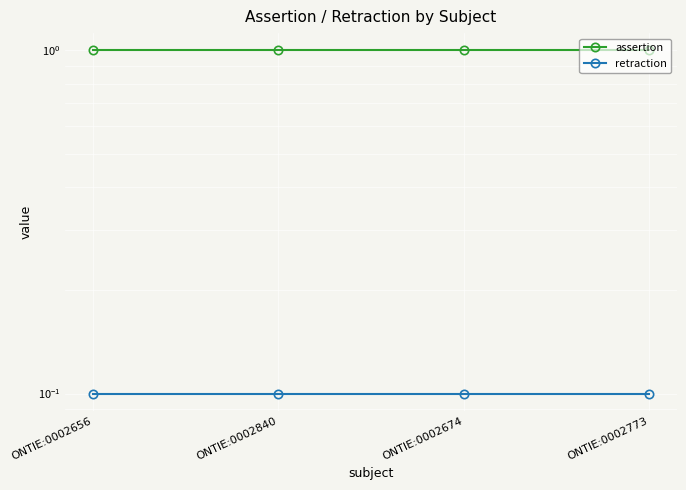

Reading right to left, transcribe all the data shown in this chart.

assertion: 1.0	1.0	1.0	1.0
retraction: 0.1	0.1	0.1	0.1